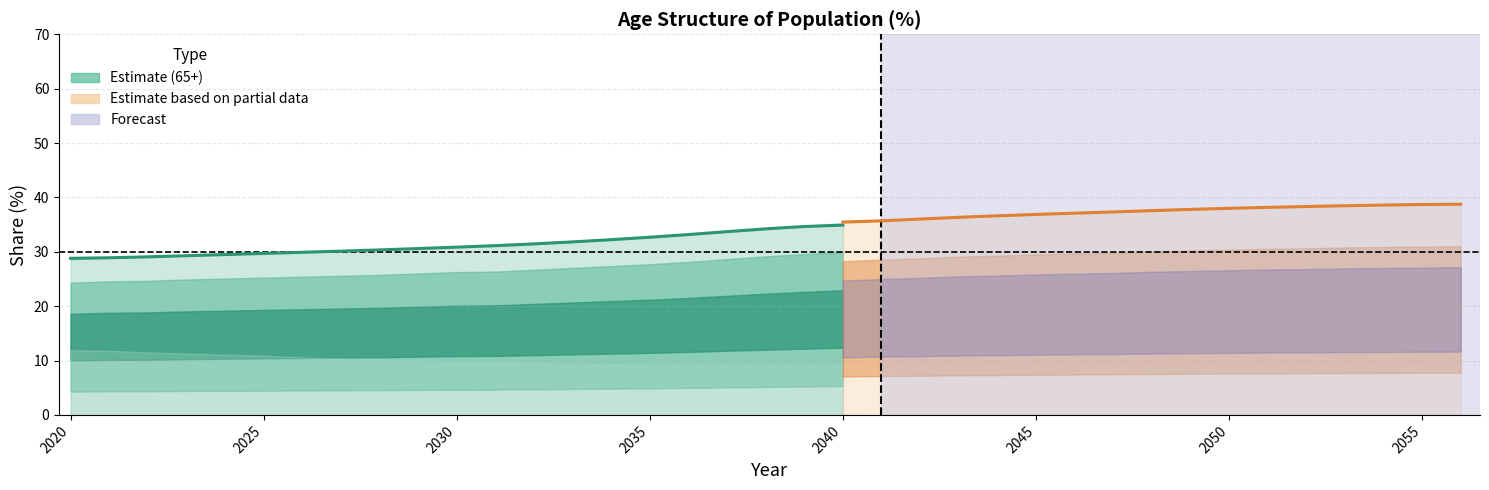

At how many categories does at least one series exceed 23?

37